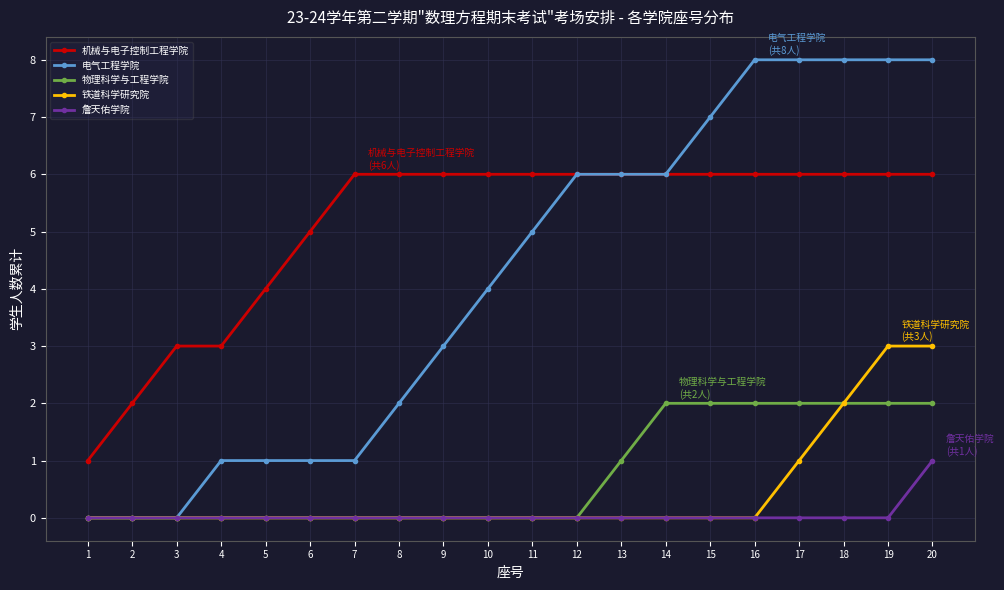

Is it true that 物理科学与工程学院 equals 1 at 13?

True